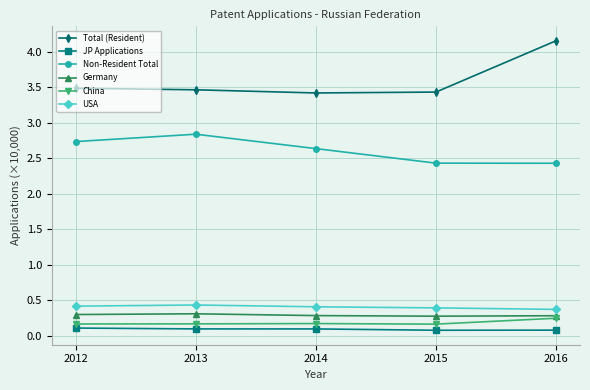

True or false: Total (Resident) and USA cross at least once.

False